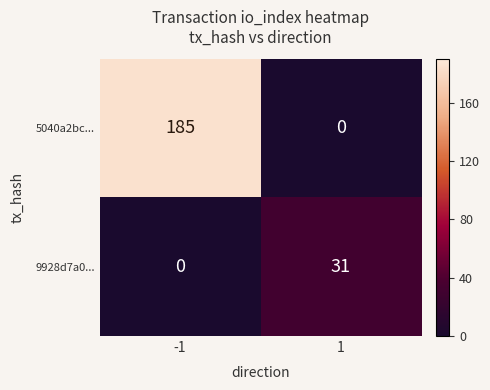

Rank the series by their maximum value, from lowest to highest.

9928d7a0..., 5040a2bc...